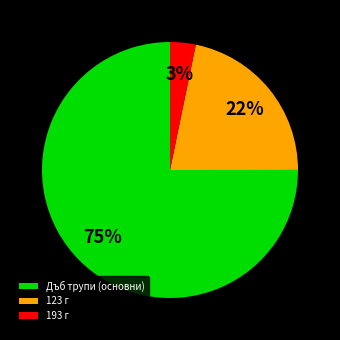

Which category has the biggest portion of the pie?

Дъб трупи (основни)